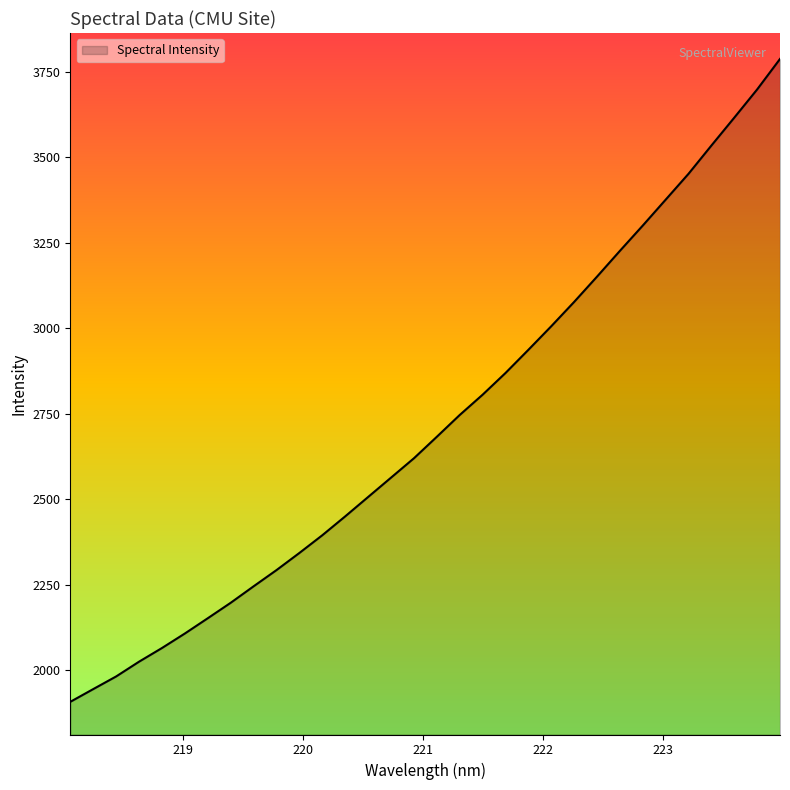

What is the smallest value displayed?

1908.4